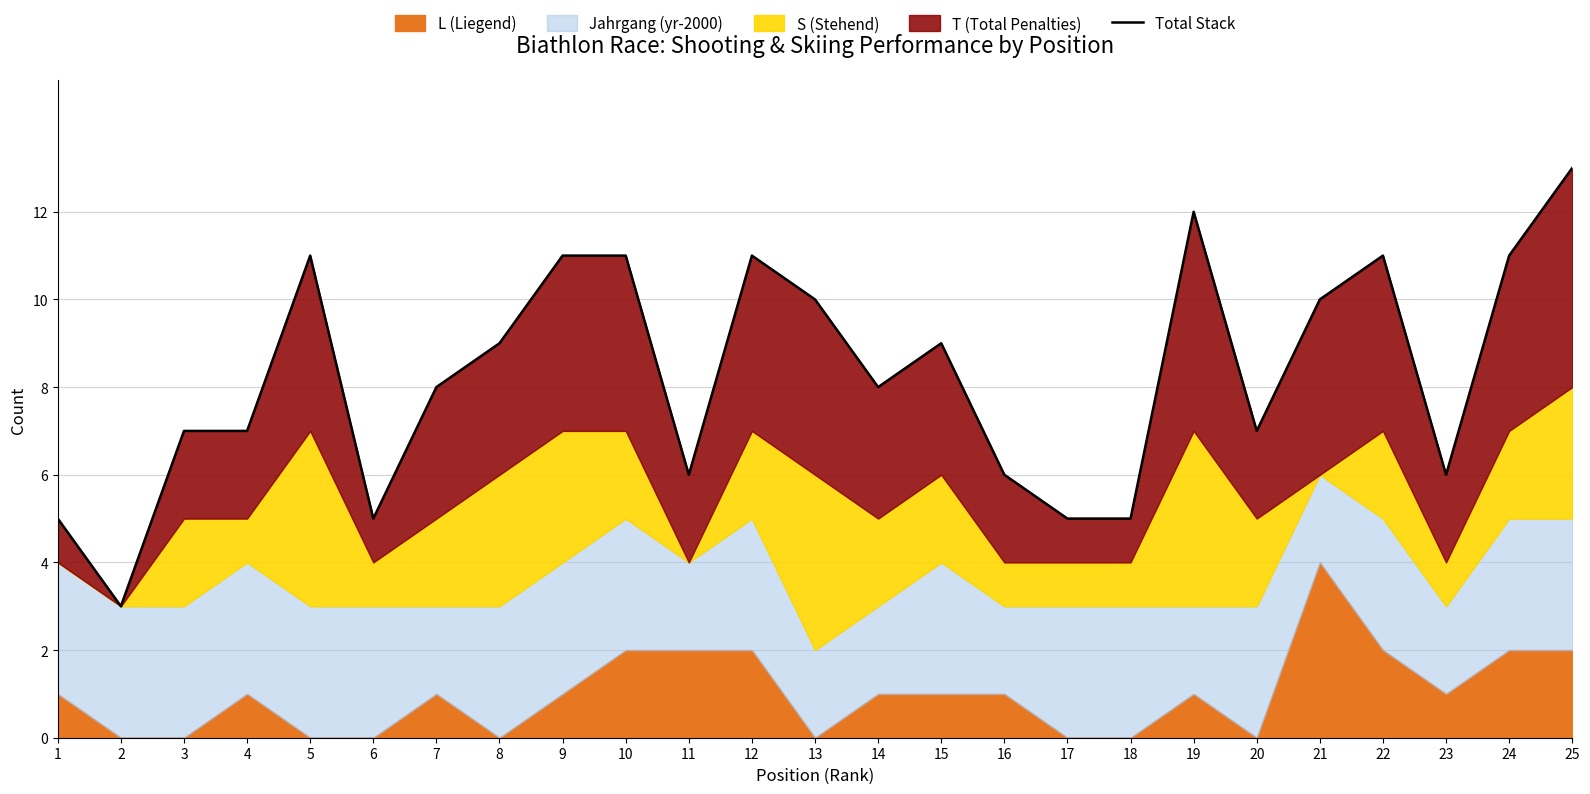

What is the value of the 22nd point from the left?

11